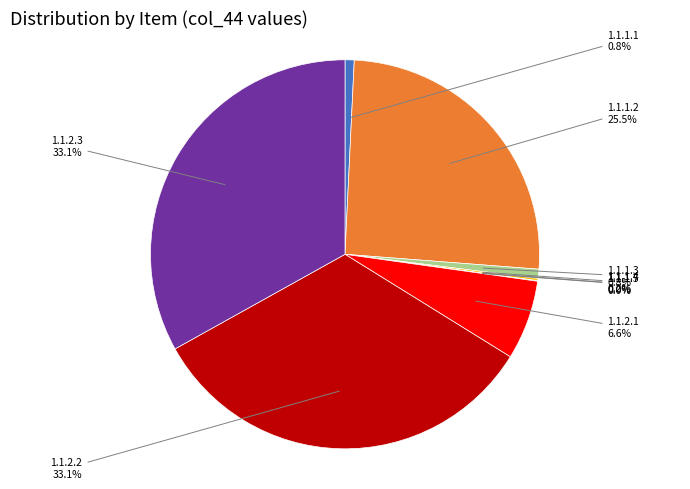

Is there any slice that represents more than half of the pie?

No